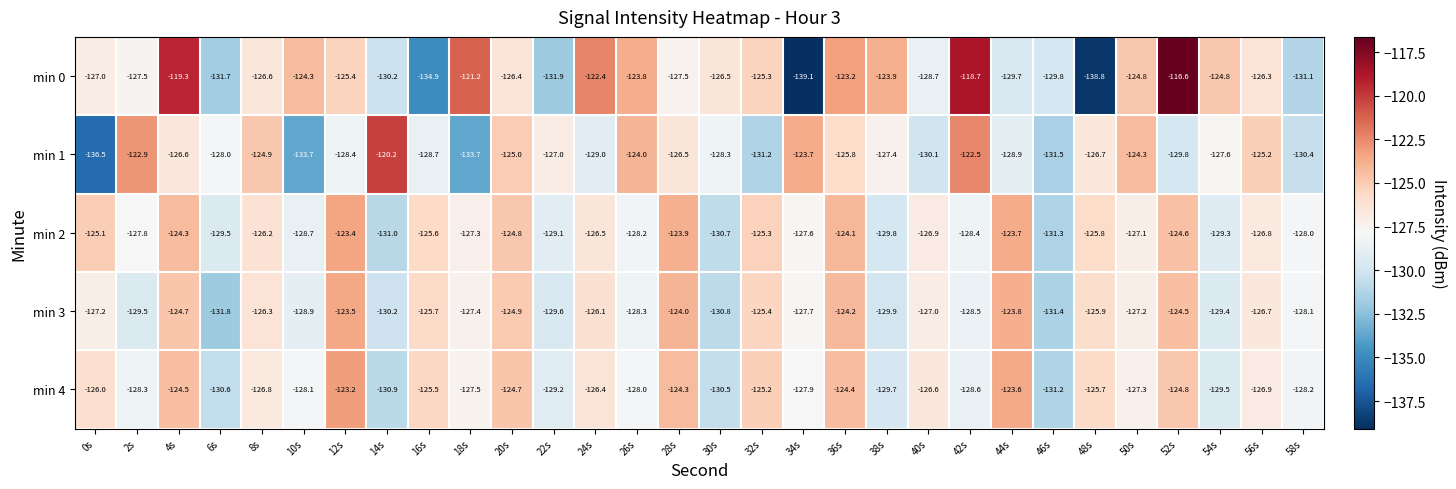

What is the maximum value for min 2?

-123.4